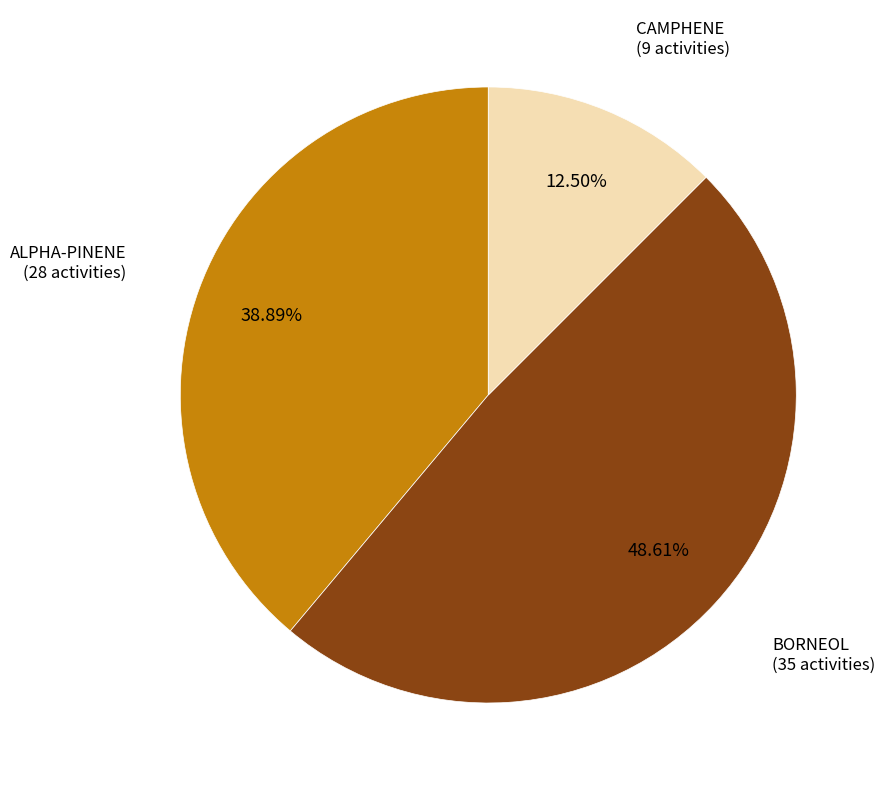

Between CAMPHENE and BORNEOL, which is larger?

BORNEOL